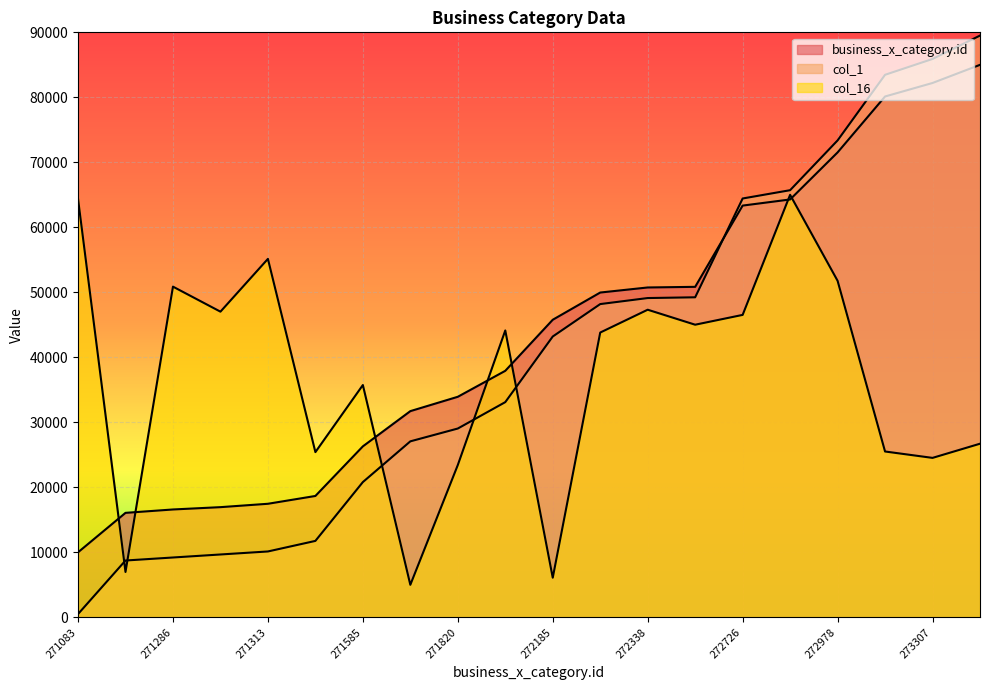

What is the maximum value shown in the chart?

89500.0